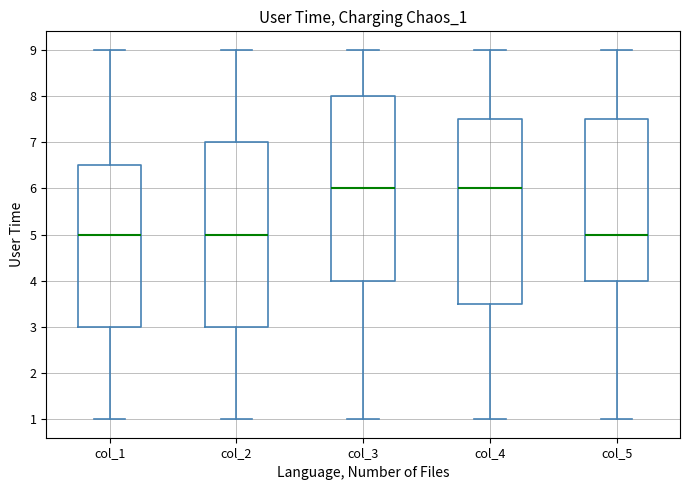

Where does the upper whisker of the box for col_5 end on the y-axis? The values are not printed on the chart, so give them approximately, as read against the axis.

9.0